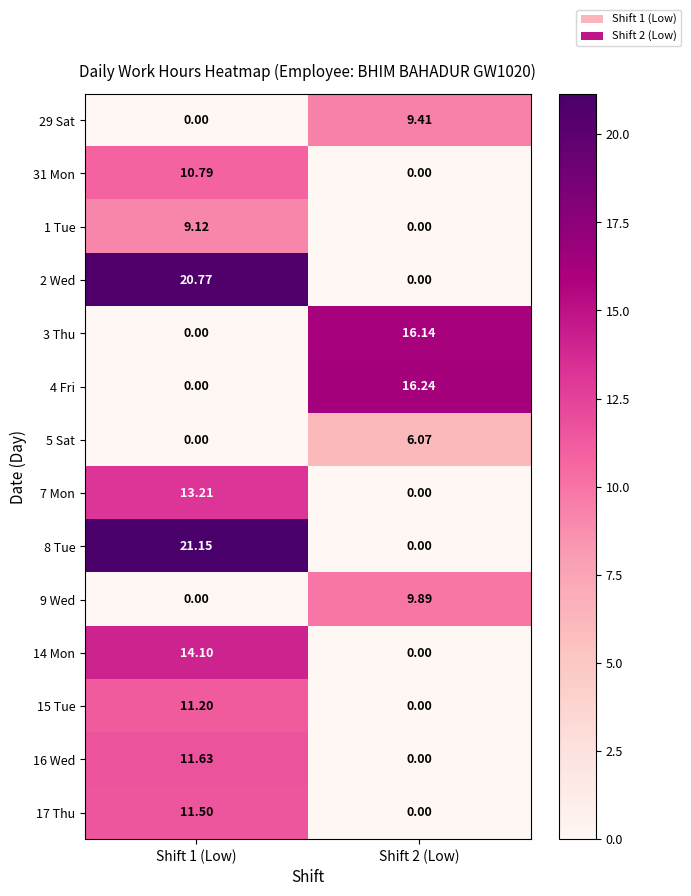

Reading right to left, what are all the values shown in this chart?

29 Sat: Shift 2 (Low)=9.4	Shift 1 (Low)=0.0
31 Mon: Shift 2 (Low)=0.0	Shift 1 (Low)=10.8
1 Tue: Shift 2 (Low)=0.0	Shift 1 (Low)=9.1
2 Wed: Shift 2 (Low)=0.0	Shift 1 (Low)=20.8
3 Thu: Shift 2 (Low)=16.1	Shift 1 (Low)=0.0
4 Fri: Shift 2 (Low)=16.2	Shift 1 (Low)=0.0
5 Sat: Shift 2 (Low)=6.1	Shift 1 (Low)=0.0
7 Mon: Shift 2 (Low)=0.0	Shift 1 (Low)=13.2
8 Tue: Shift 2 (Low)=0.0	Shift 1 (Low)=21.1
9 Wed: Shift 2 (Low)=9.9	Shift 1 (Low)=0.0
14 Mon: Shift 2 (Low)=0.0	Shift 1 (Low)=14.1
15 Tue: Shift 2 (Low)=0.0	Shift 1 (Low)=11.2
16 Wed: Shift 2 (Low)=0.0	Shift 1 (Low)=11.6
17 Thu: Shift 2 (Low)=0.0	Shift 1 (Low)=11.5